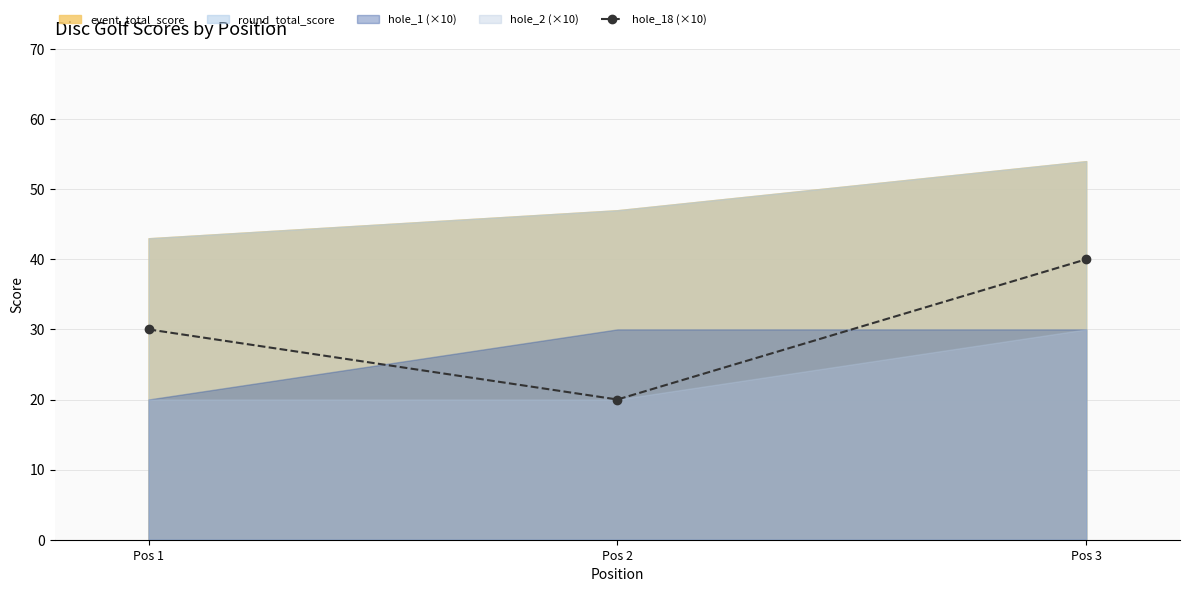

How many data points are less than 30?

1